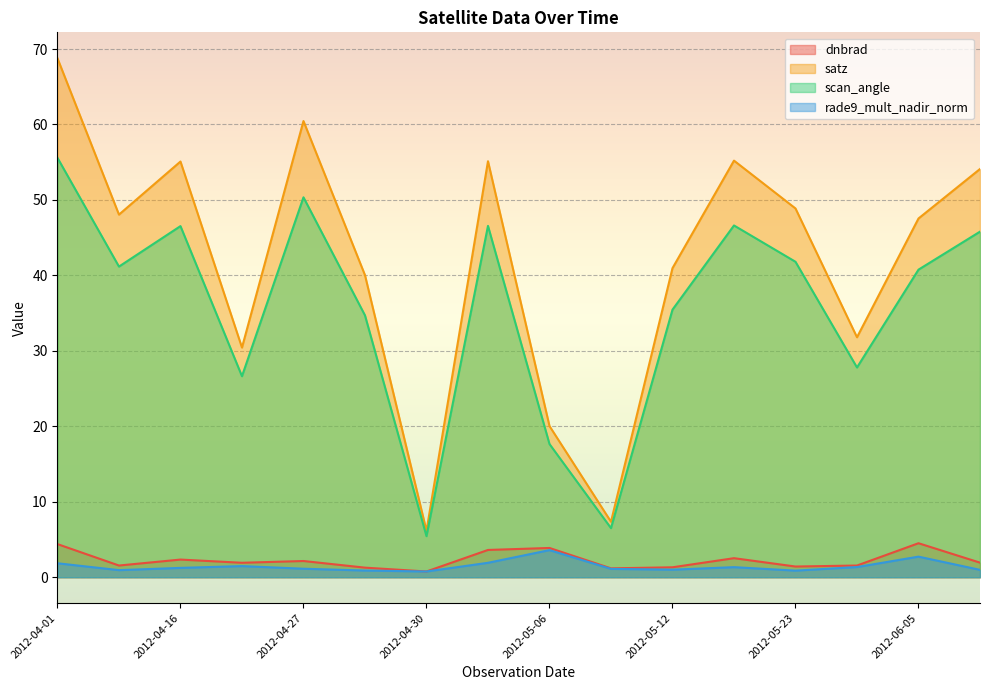

Which category has the highest value across all series?

2012-04-01